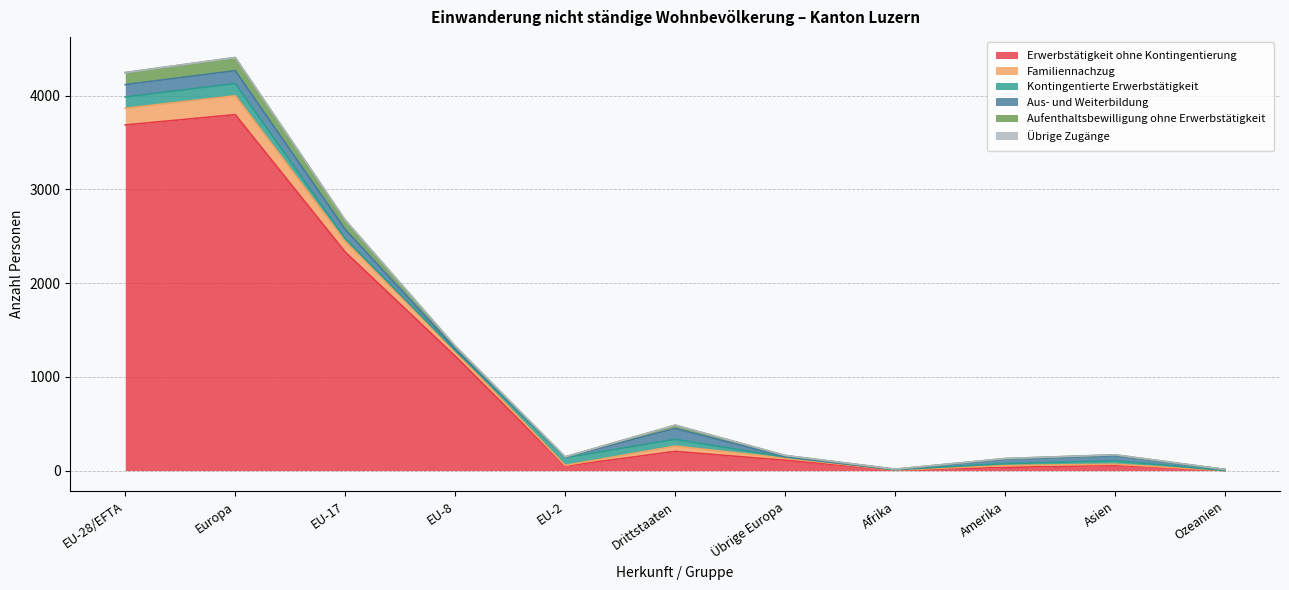

True or false: Familiennachzug has a value of 3 at Ozeanien.

False